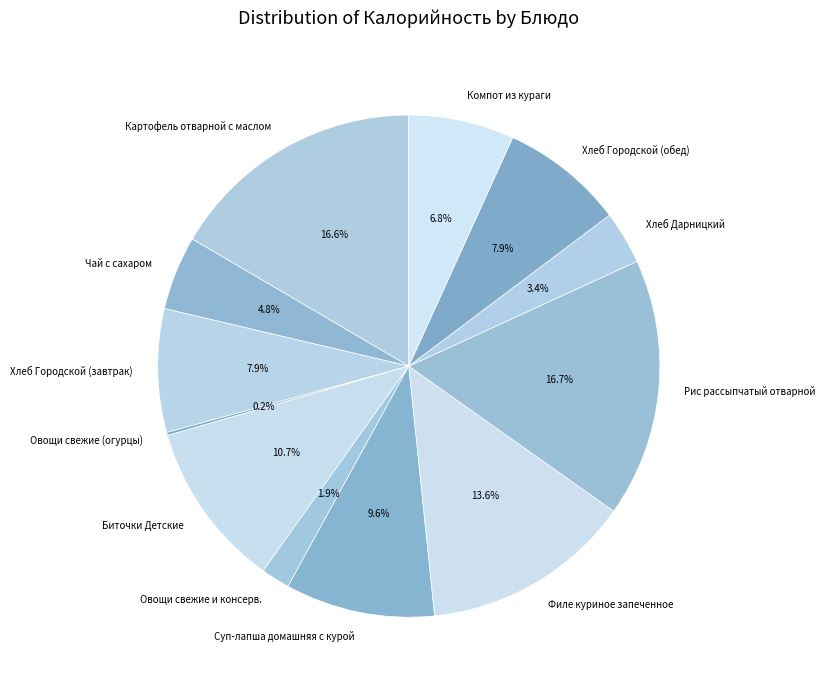

True or false: Компот из кураги accounts for 7% of the total.

True